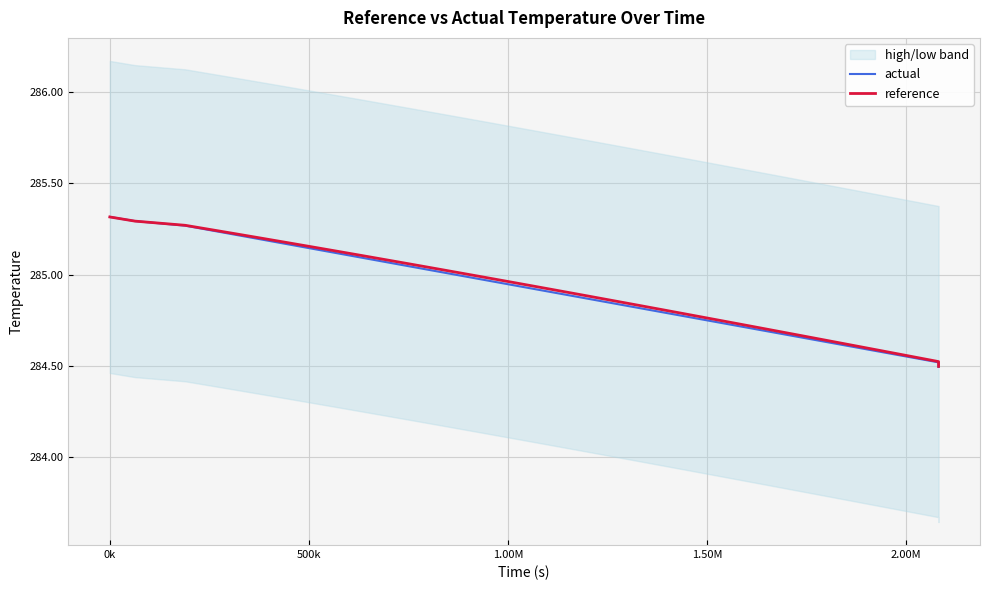

What is the maximum value shown in the chart?

285.3